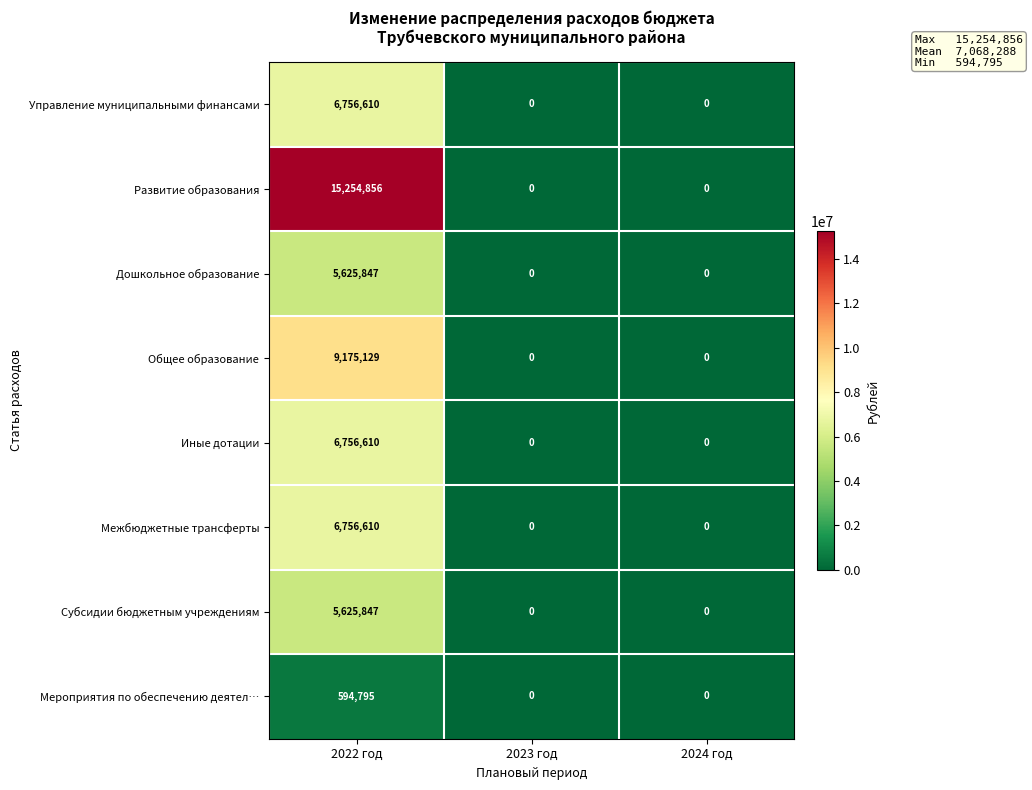

What is the maximum value shown in the chart?

15254856